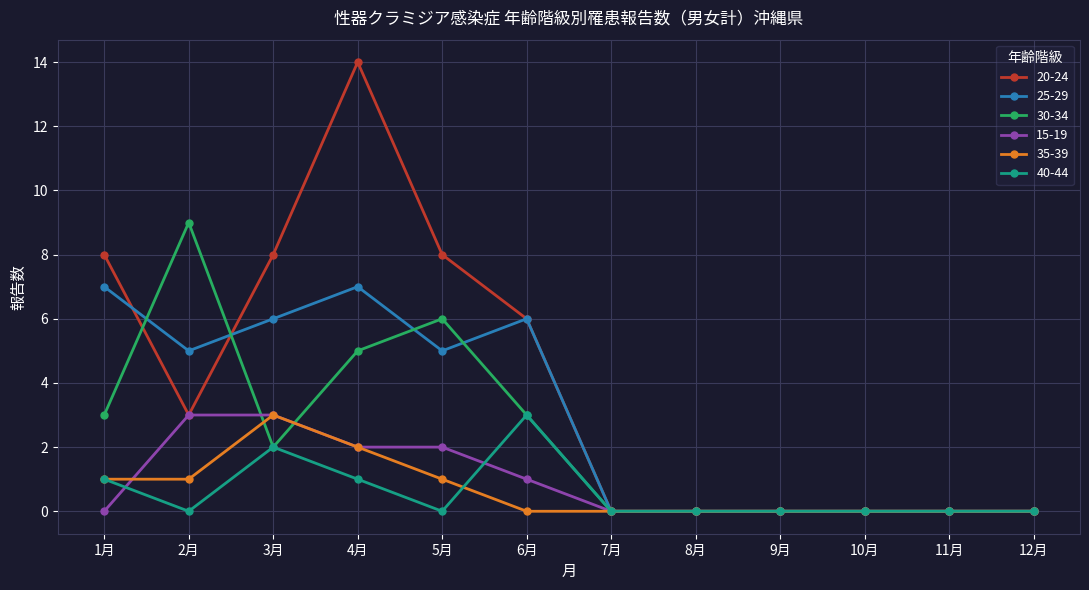

What is the sum of all 25-29 values?

36